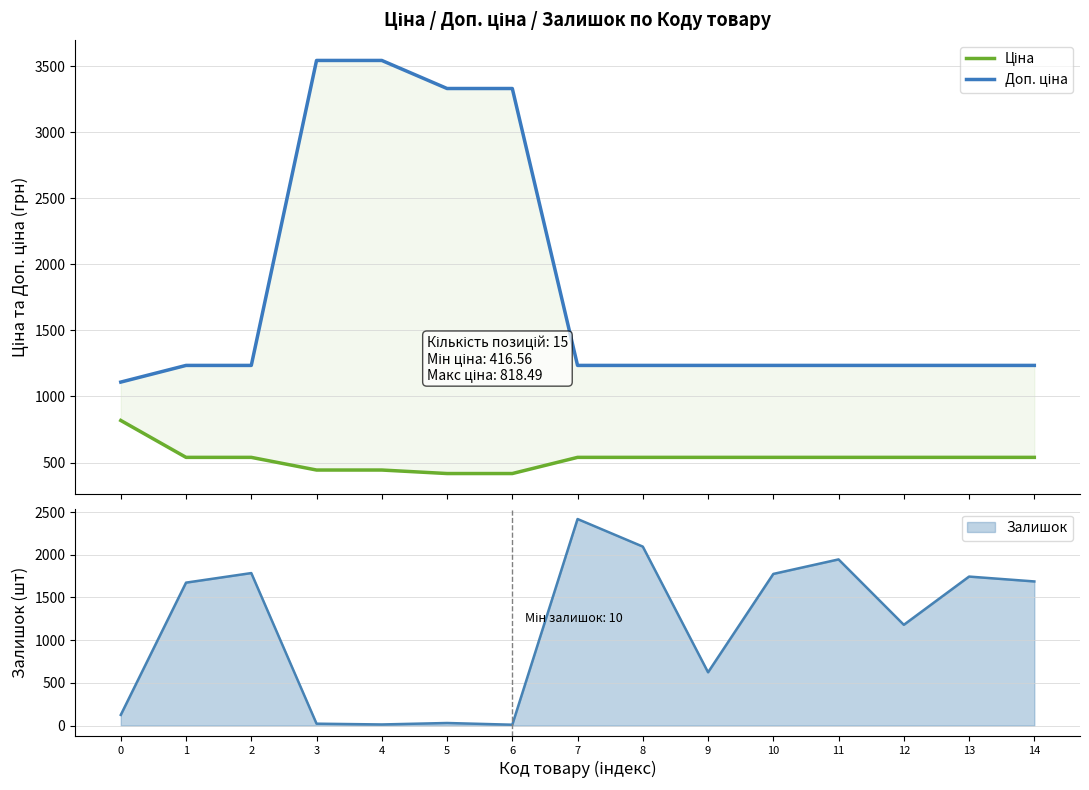

At how many categories does at least one series exceed 3482?

2